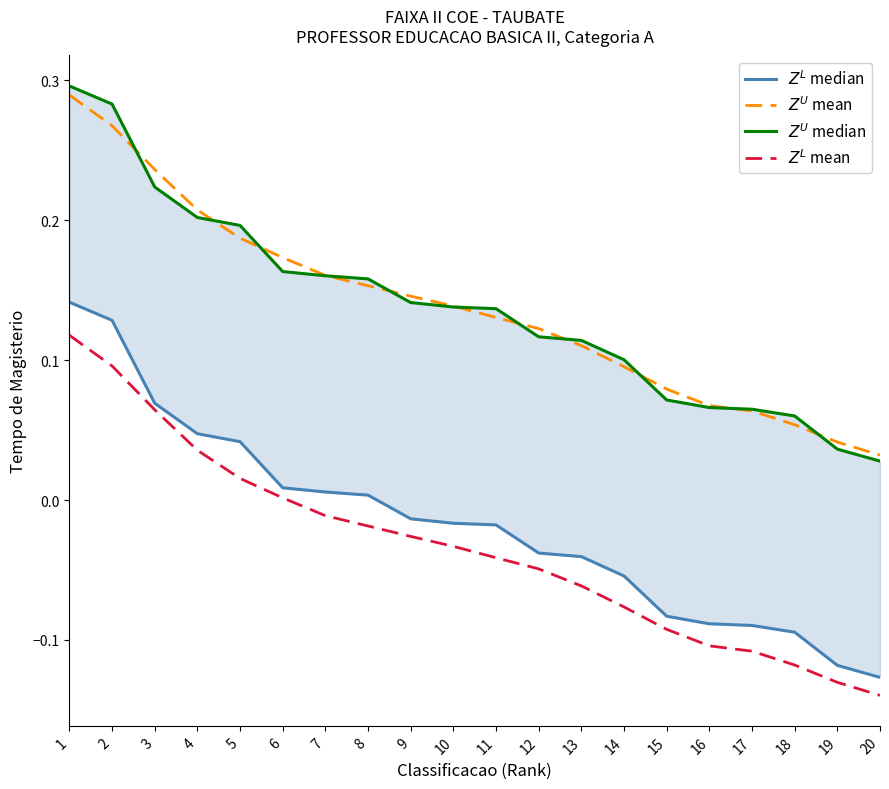

List the series in order of their peak value, lowest first.

$Z^L$ mean, $Z^L$ median, $Z^U$ mean, $Z^U$ median